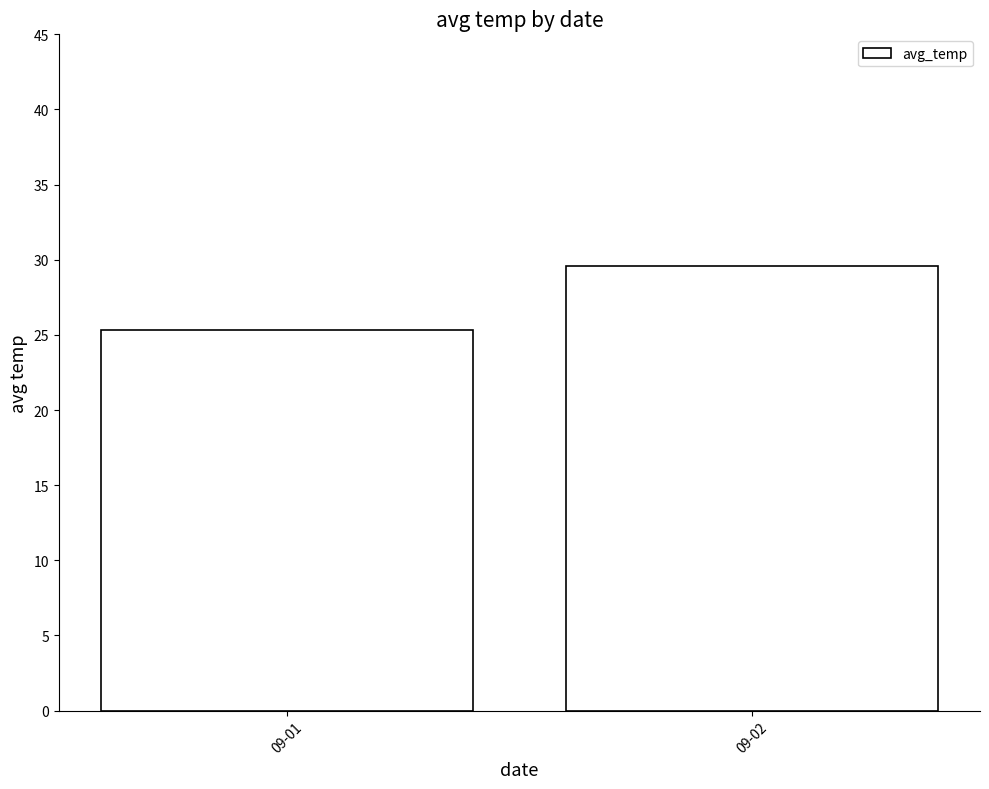

Reading left to right, transcribe all the data shown in this chart.

25.3	29.6